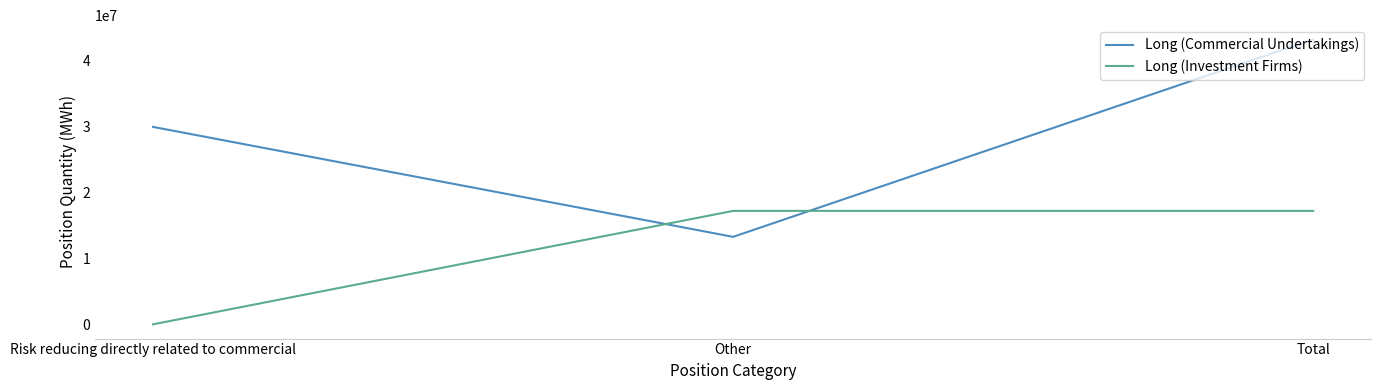

Rank the series at Other from lowest to highest value.

Long (Commercial Undertakings), Long (Investment Firms)